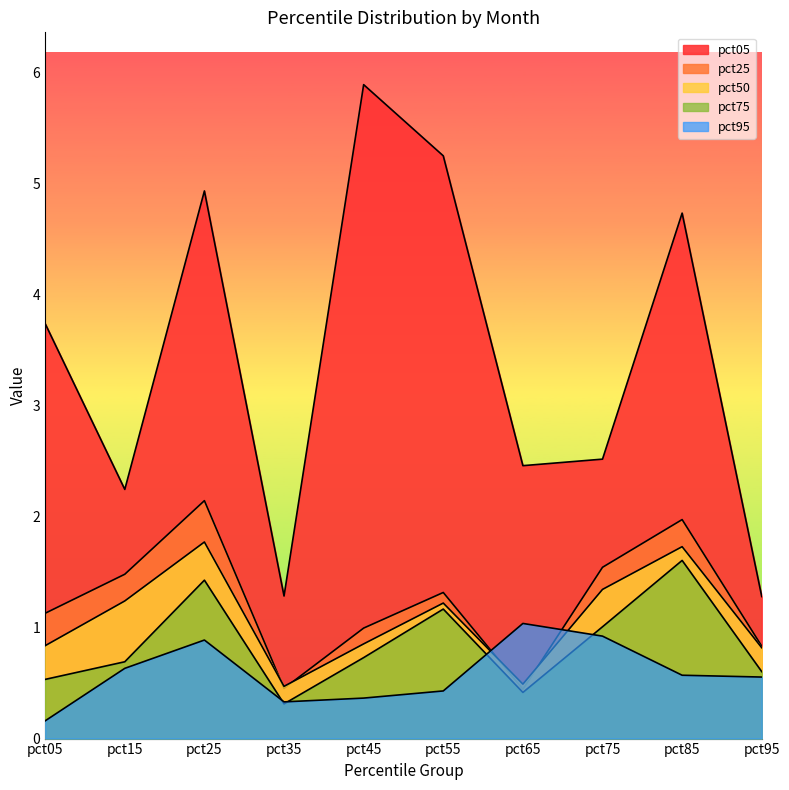

Where does the pct50 series first go above 1?

pct15